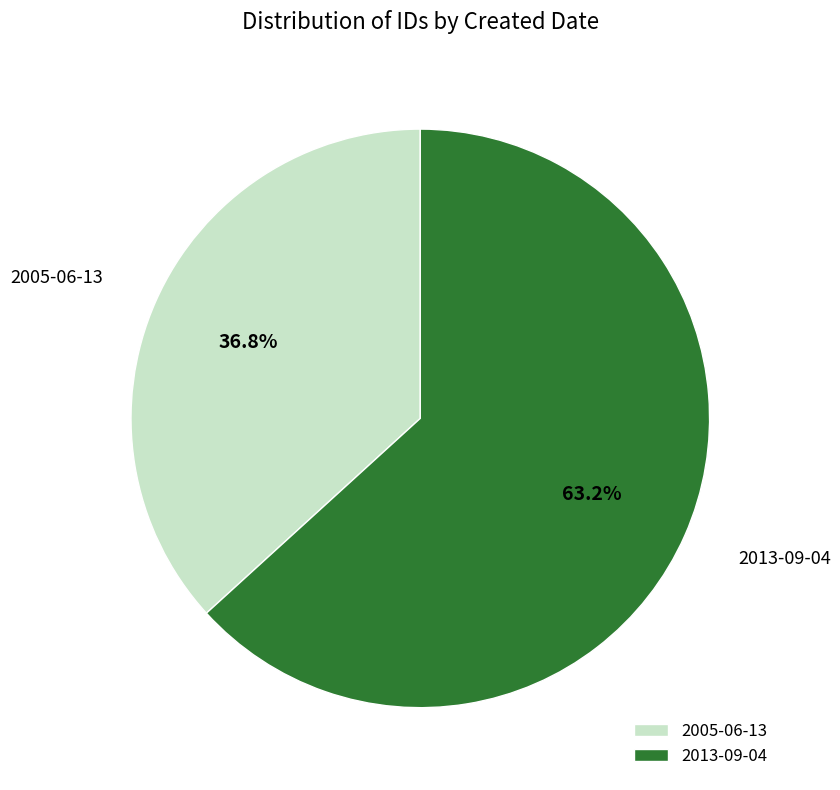

Is there any slice that represents more than half of the pie?

Yes